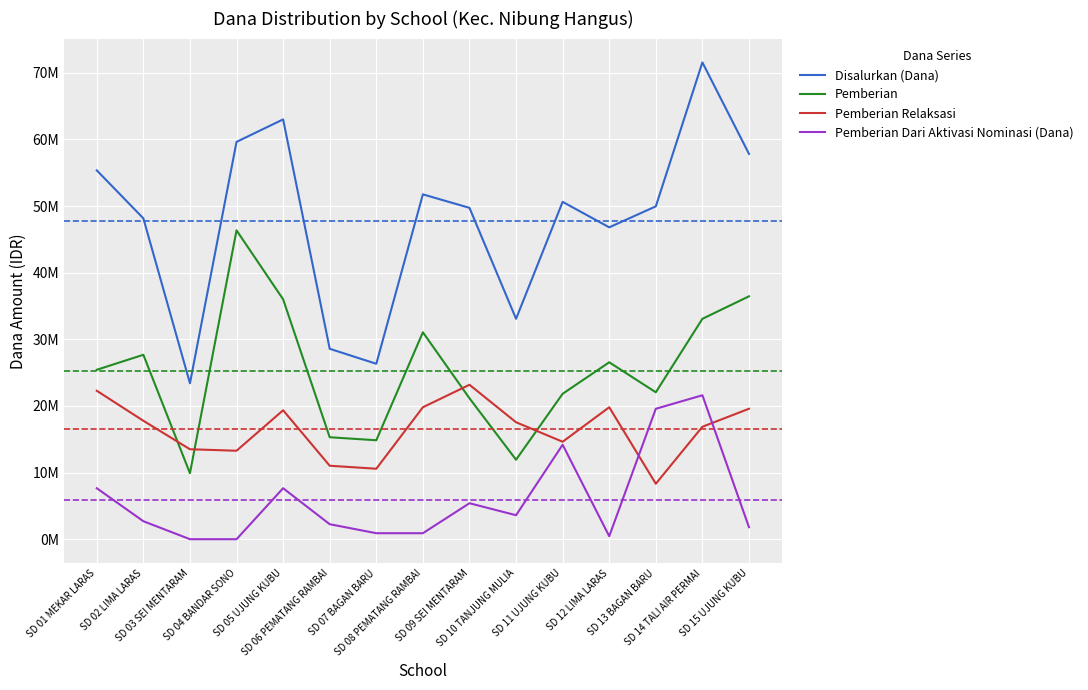

Does the chart have visible grid lines?

Yes